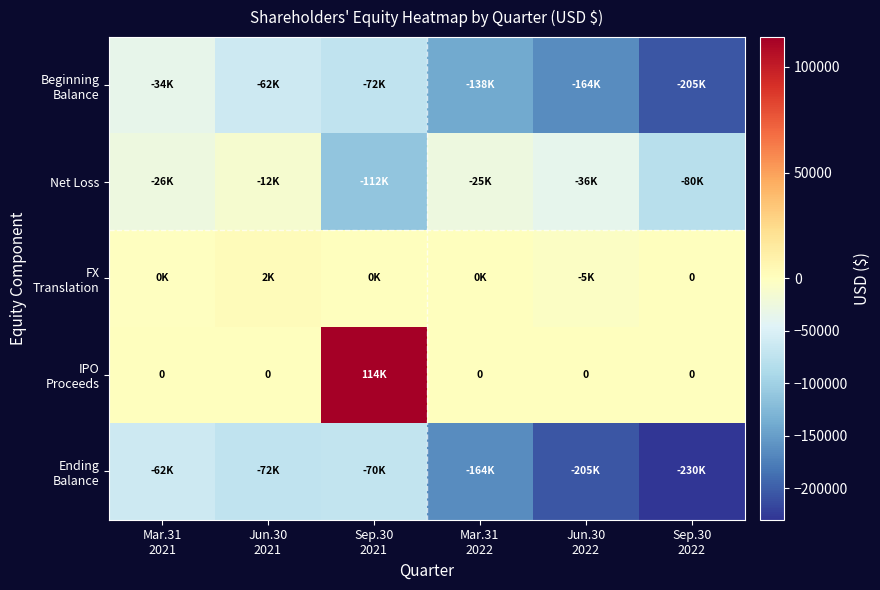

Between Mar.31 2022 and Sep.30 2022, which series saw the biggest shift?

Beginning Balance